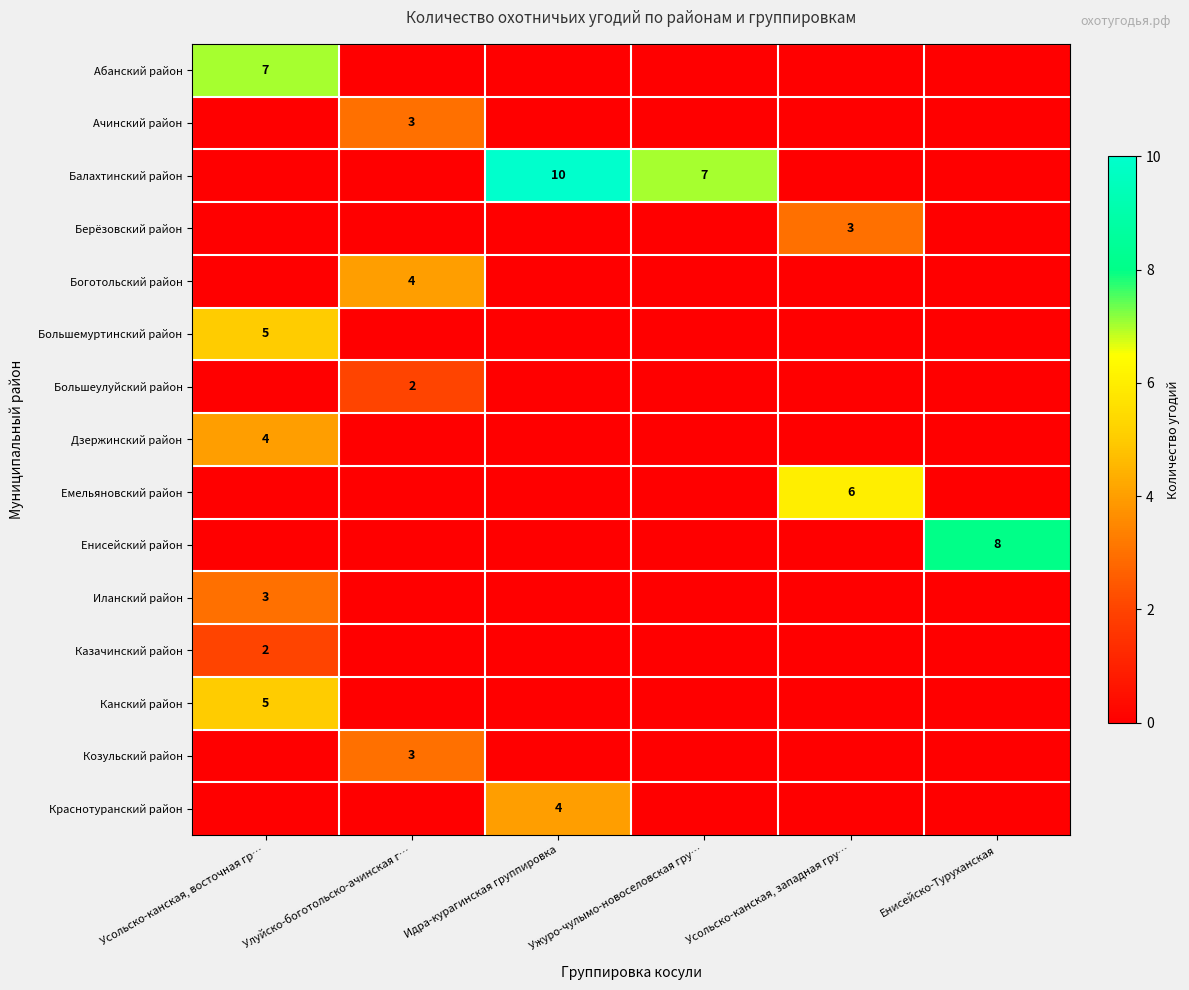

At which category does the chart reach its peak across all series?

Идра-курагинская группировка